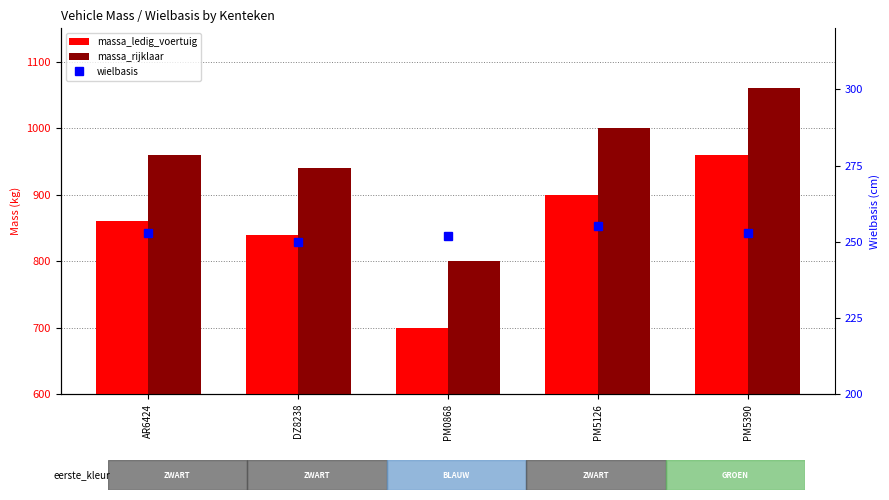

What is the label of the 2nd bar from the left?

DZ8238